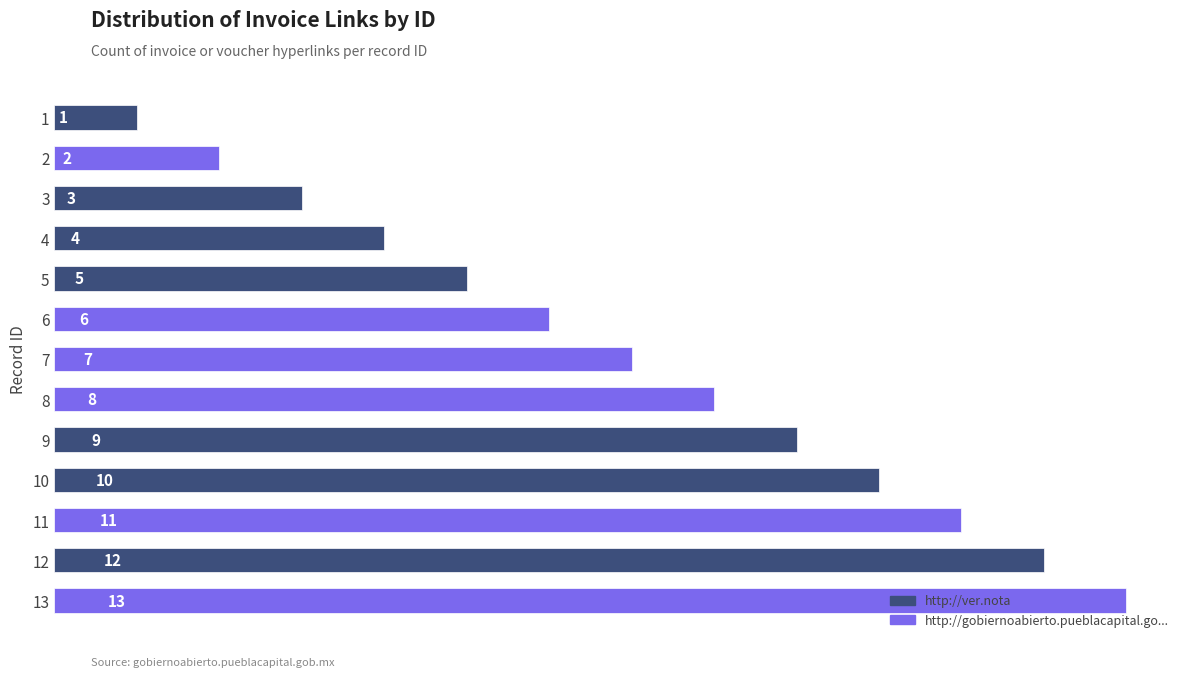

List the labels in order of value, largest first.

13, 12, 11, 10, 9, 8, 7, 6, 5, 4, 3, 2, 1